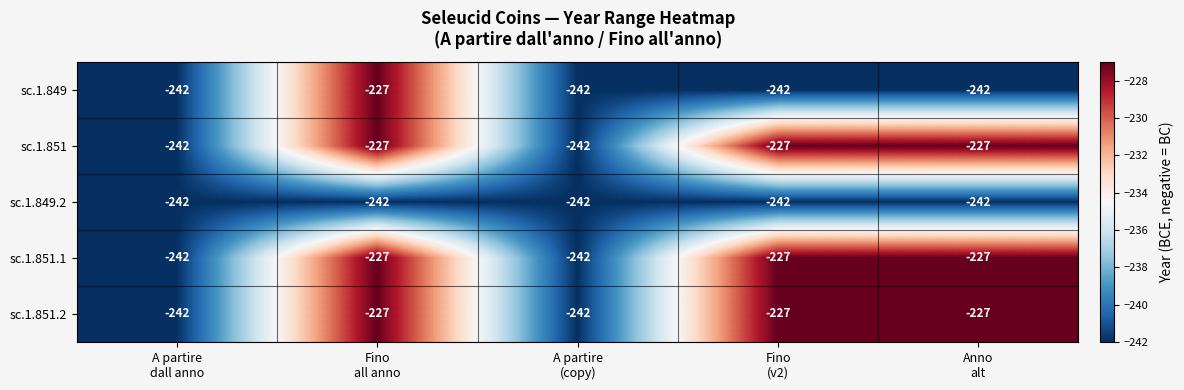

Reading left to right, extract all data points from this chart.

sc.1.849: -242	-227	-242	-242	-242
sc.1.851: -242	-227	-242	-227	-227
sc.1.849.2: -242	-242	-242	-242	-242
sc.1.851.1: -242	-227	-242	-227	-227
sc.1.851.2: -242	-227	-242	-227	-227